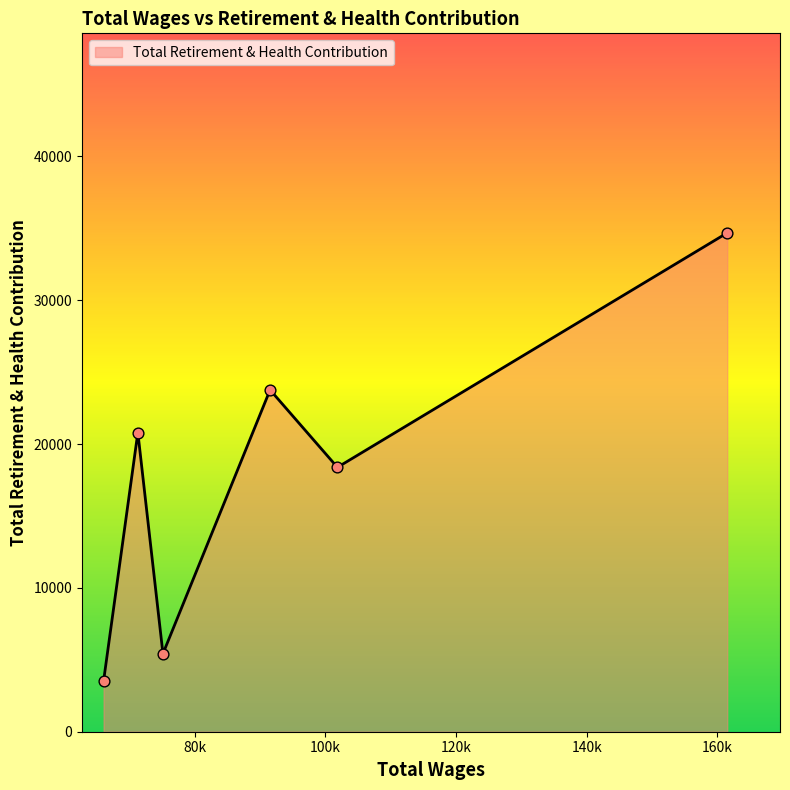

What is the average value?

17762